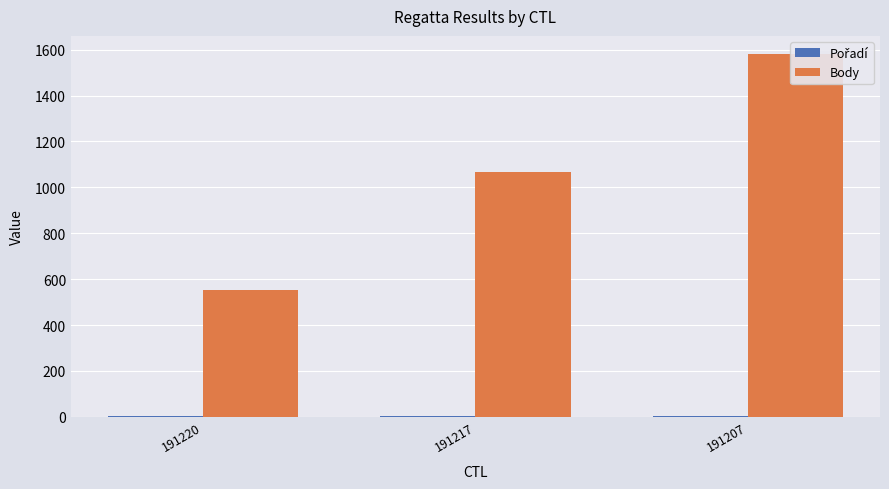

Does the chart contain any negative values?

No